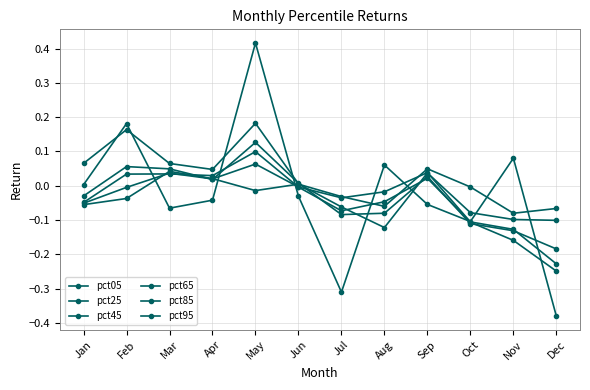

Between Aug and Nov, which series saw the biggest shift?

pct45